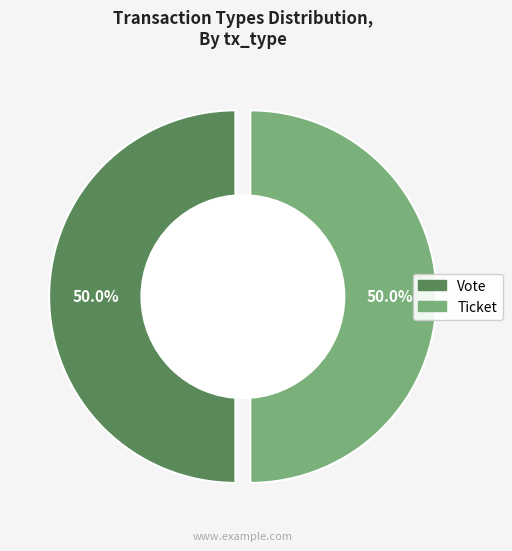

Is the sum of Ticket and Vote greater than half?

Yes